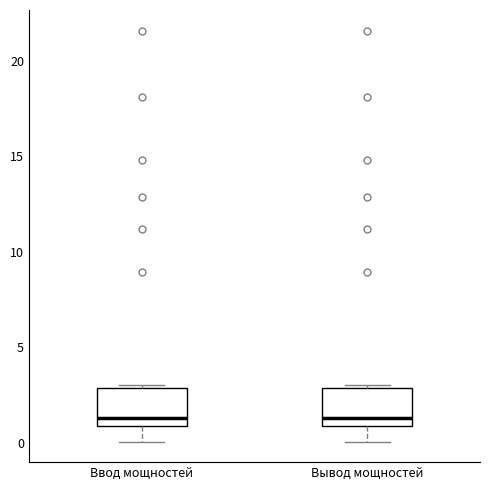

Where is the upper edge of the box for Ввод мощностей on the y-axis? The values are not printed on the chart, so give them approximately, as read against the axis.

3.0